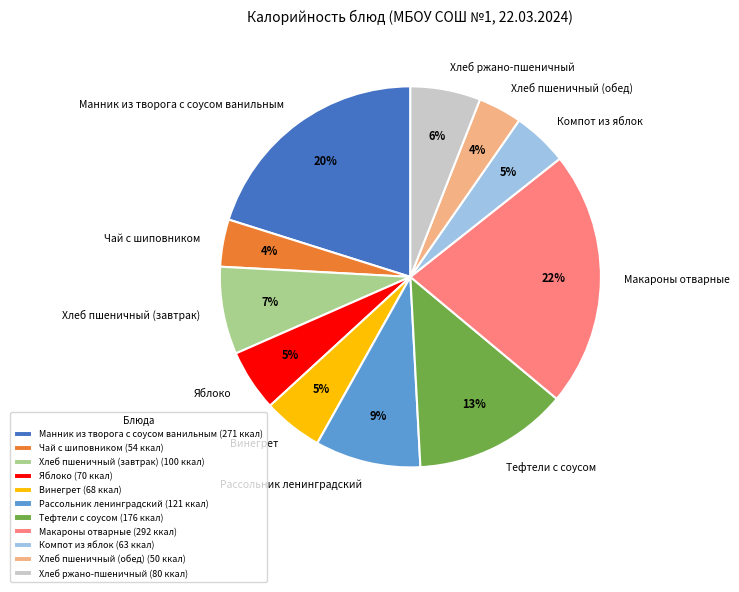

Do Рассольник ленинградский and Манник из творога с соусом ванильным together represent more than half of the pie?

No